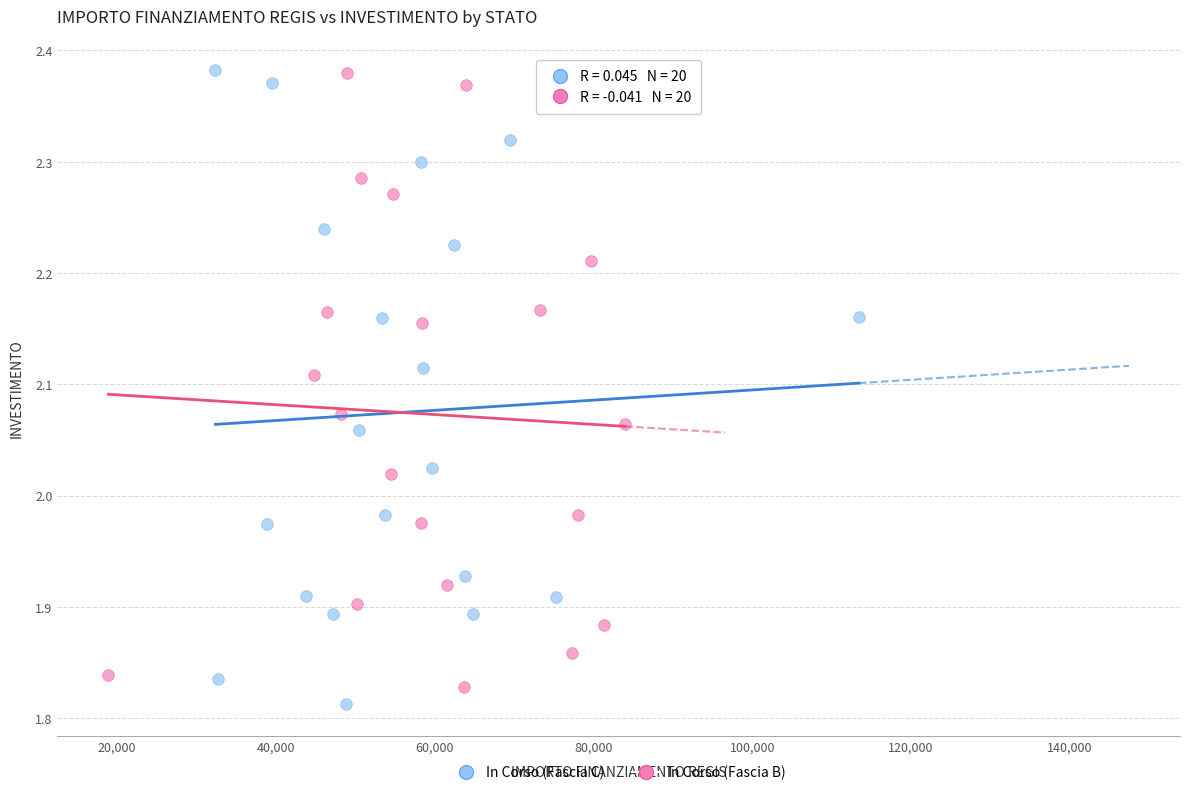

Which series reaches the minimum Y coordinate?

In Corso (Fascia C)